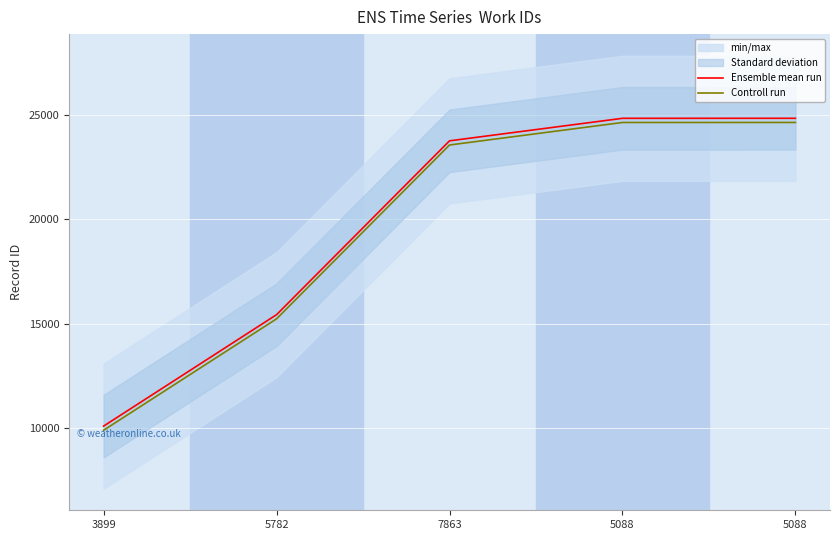

What is the sum of the Ensemble mean run values at 7863 and 5782?

39195